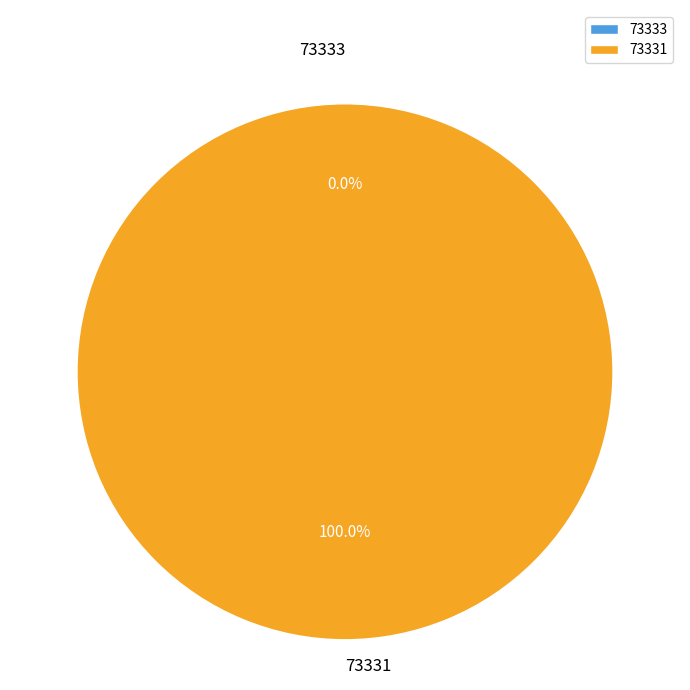

What percentage is the 73331 slice, to the nearest percent?

100%